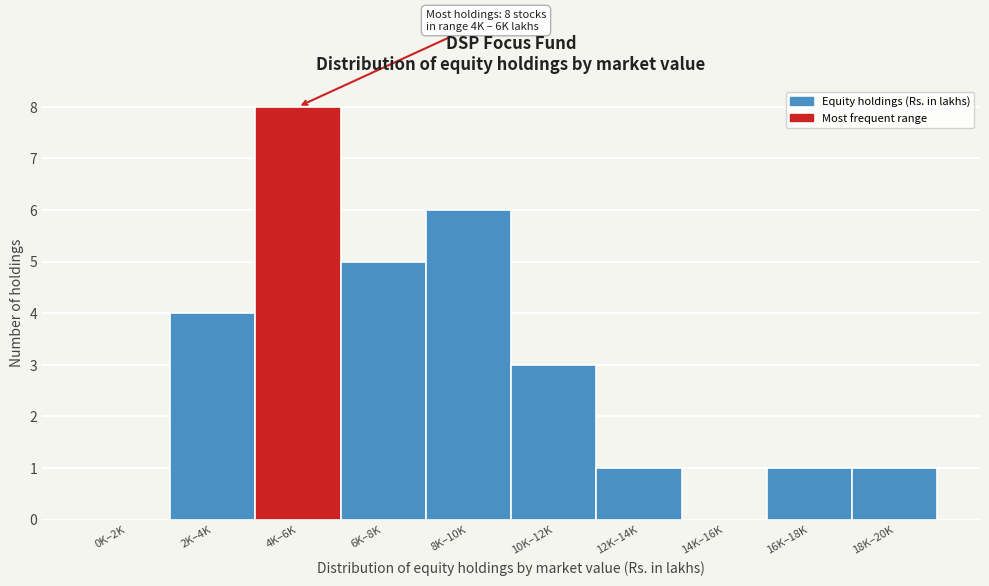

Reading left to right, extract all data points from this chart.

0K–2K=0	2K–4K=4	4K–6K=8	6K–8K=5	8K–10K=6	10K–12K=3	12K–14K=1	14K–16K=0	16K–18K=1	18K–20K=1